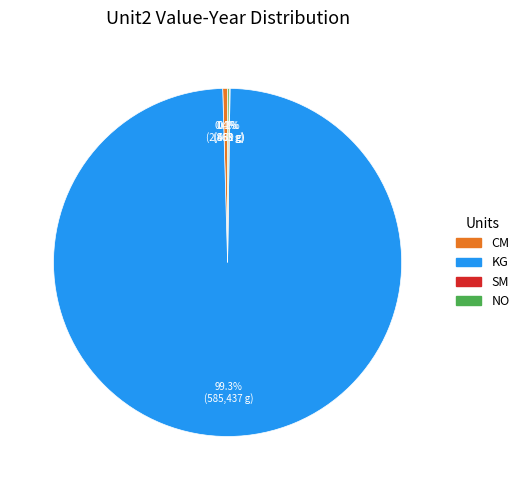

What is the total percentage of KG and CM?

99.8%